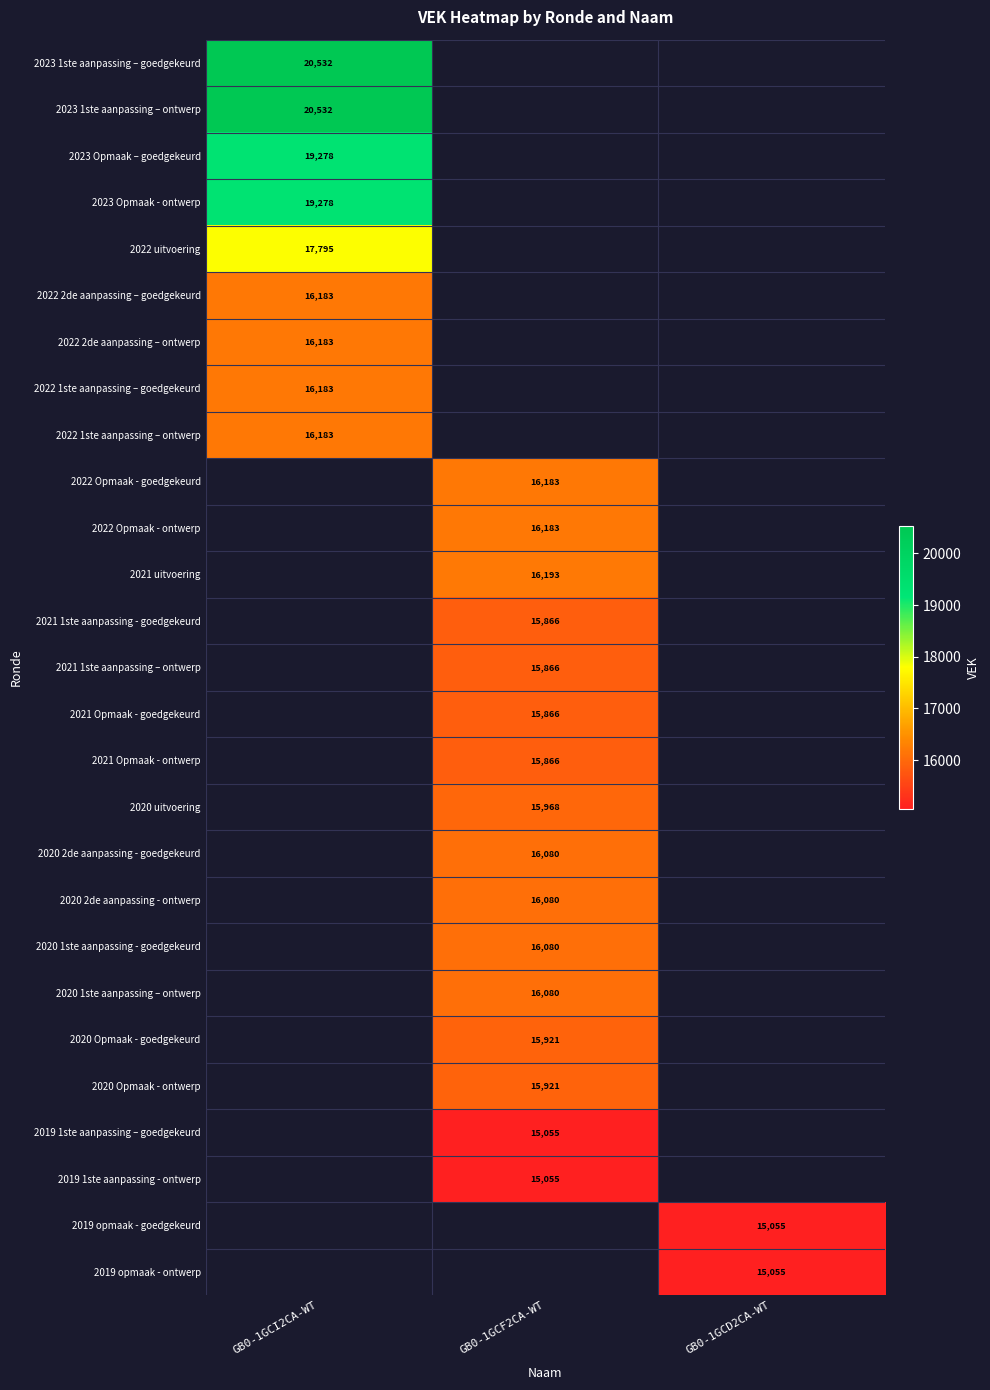

True or false: 2021 uitvoering has a value of 16193 at GB0-1GCF2CA-WT.

True